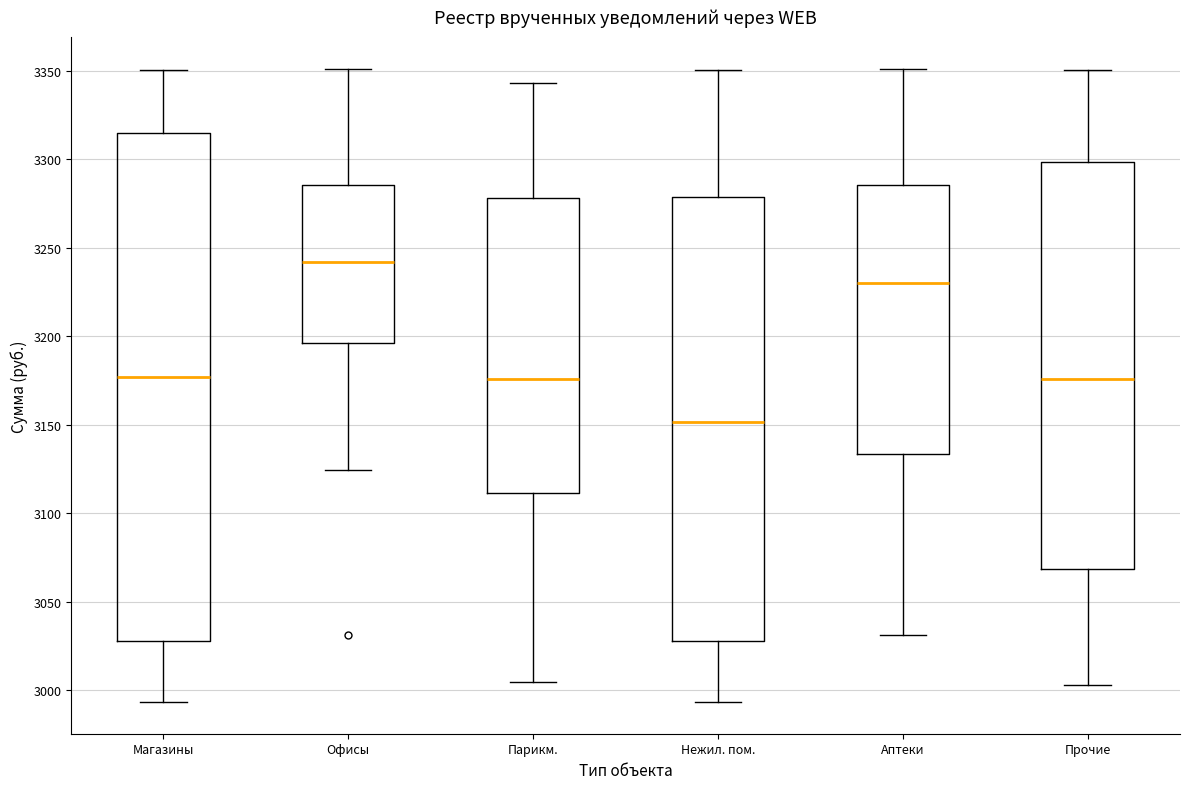

Reading left to right, transcribe this box plot: for each box, give where its median line is, the range the box spans, and where its two whiskers end, as read against the y-axis. The values are not printed on the chart, so give them approximately, as read against the axis.

Магазины: median 3175, box 3030 to 3315, whiskers 2995 to 3350
Офисы: median 3240, box 3195 to 3285, whiskers 3125 to 3350
Парикм.: median 3175, box 3110 to 3280, whiskers 3005 to 3345
Нежил. пом.: median 3150, box 3030 to 3280, whiskers 2995 to 3350
Аптеки: median 3230, box 3135 to 3285, whiskers 3030 to 3350
Прочие: median 3175, box 3070 to 3300, whiskers 3005 to 3350